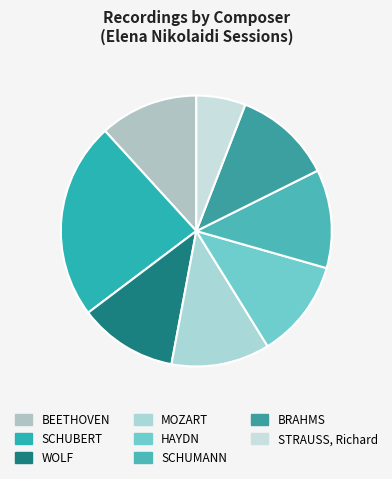

What is the smallest slice in the pie chart?

STRAUSS, Richard